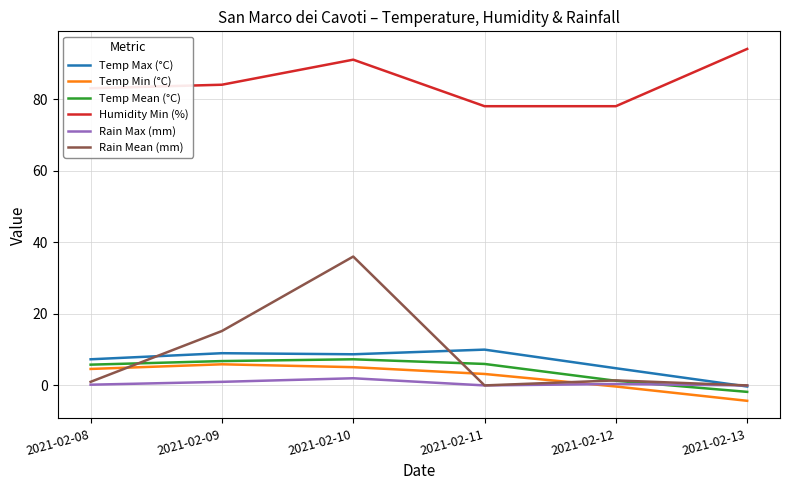

List the series in order of their peak value, highest first.

Humidity Min (%), Rain Mean (mm), Temp Max (°C), Temp Mean (°C), Temp Min (°C), Rain Max (mm)